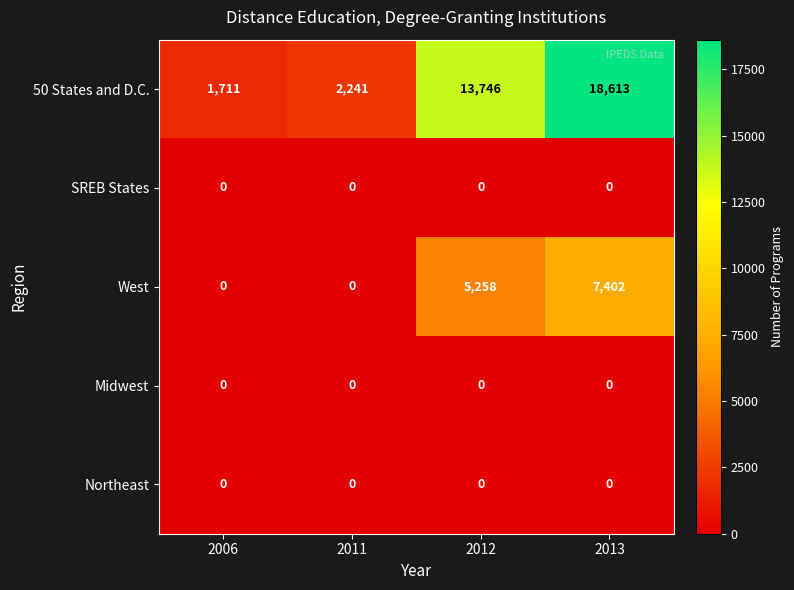

Between 2011 and 2013, which series saw the biggest shift?

50 States and D.C.